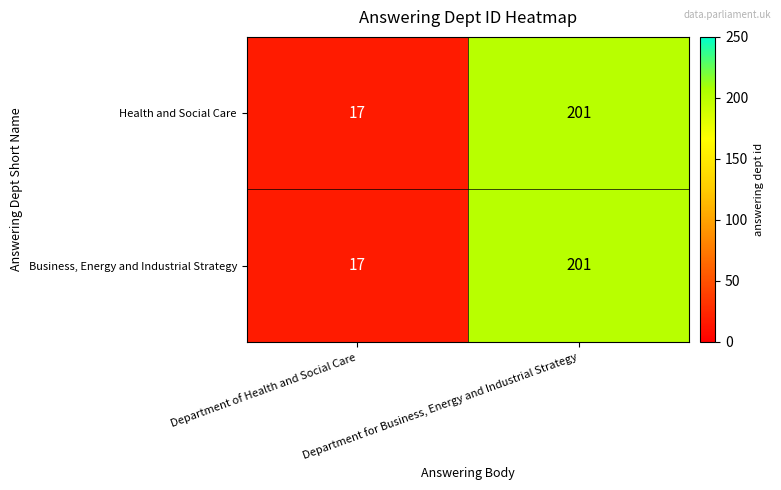

What is the smallest value displayed?

17